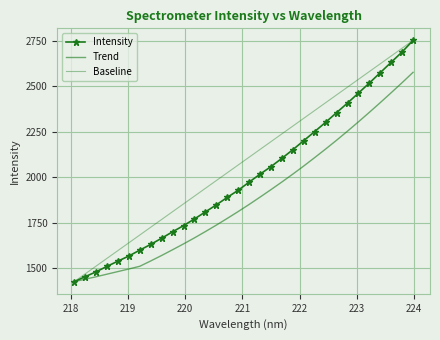

True or false: Baseline has more than 1 interior local peaks.

False